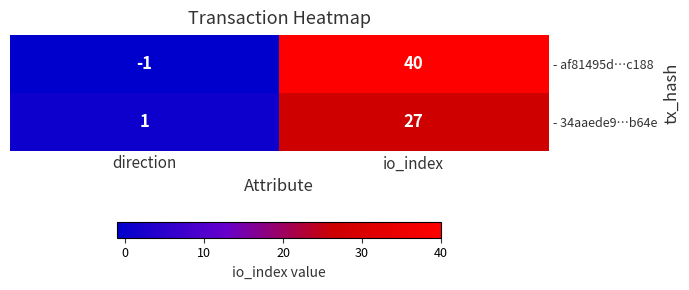

Rank the series by their maximum value, from highest to lowest.

- af81495d…c188, - 34aaede9…b64e